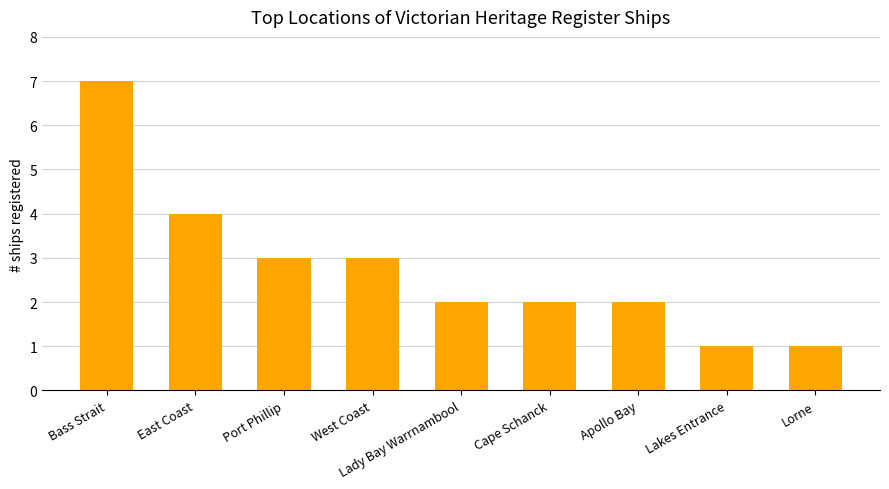

Read the value at Bass Strait.

7